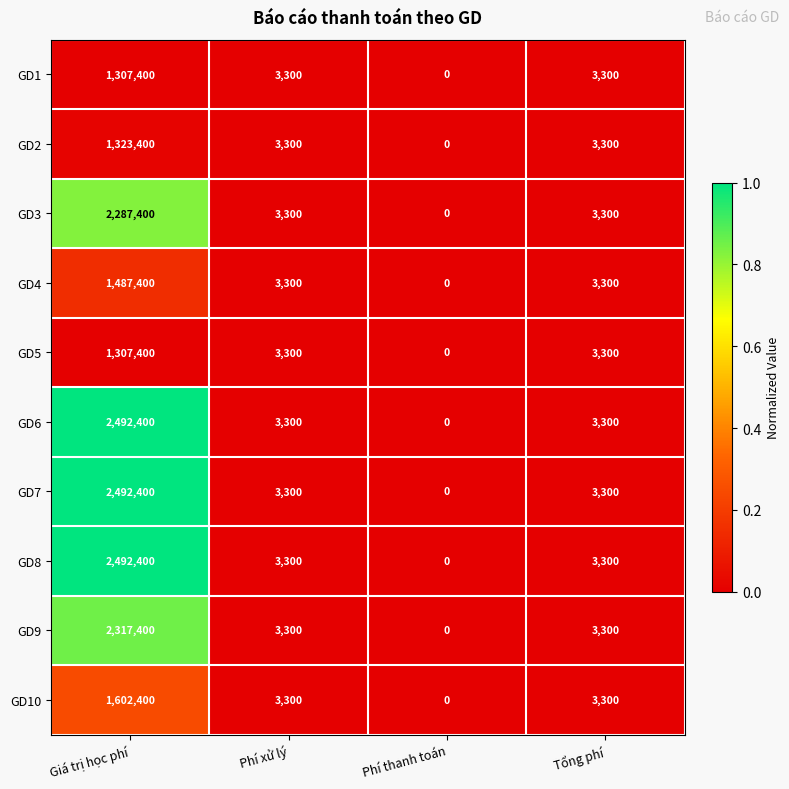

Which label corresponds to the smallest value in the chart?

Phí thanh toán